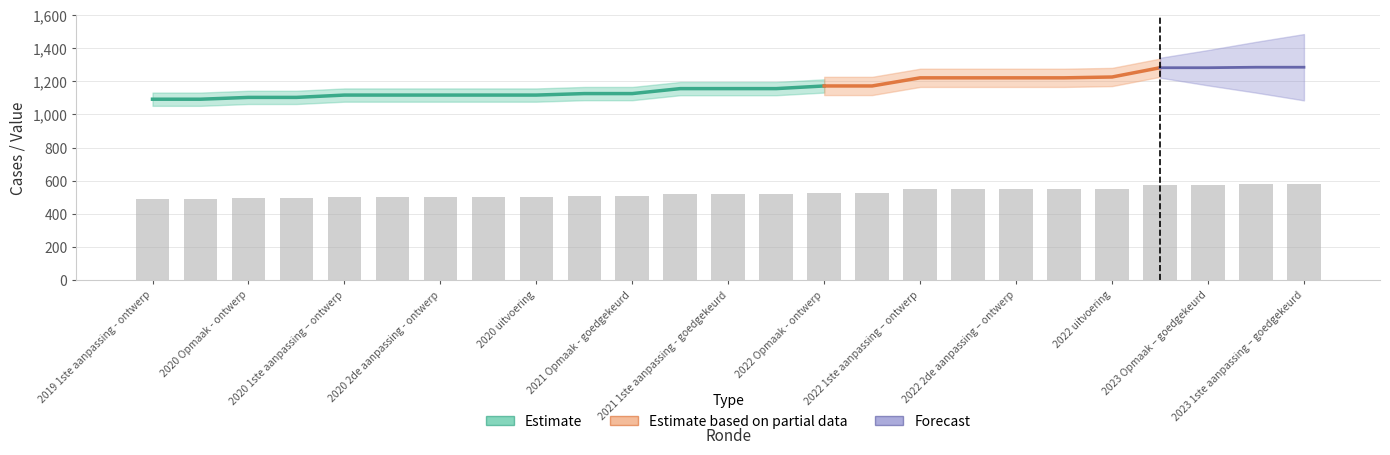

What is the smallest value displayed?

491.4